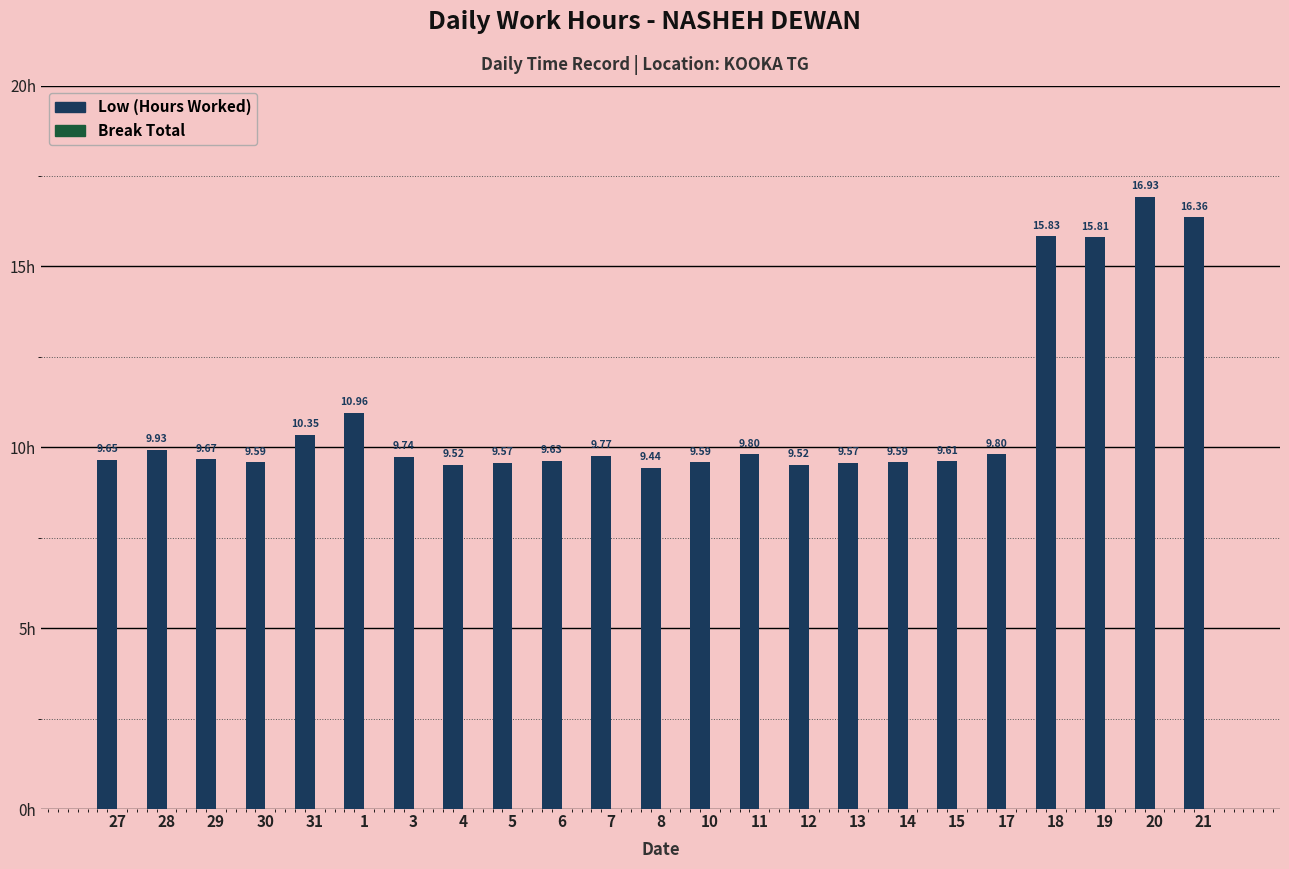

Which has a higher value, 15 or 17?

17